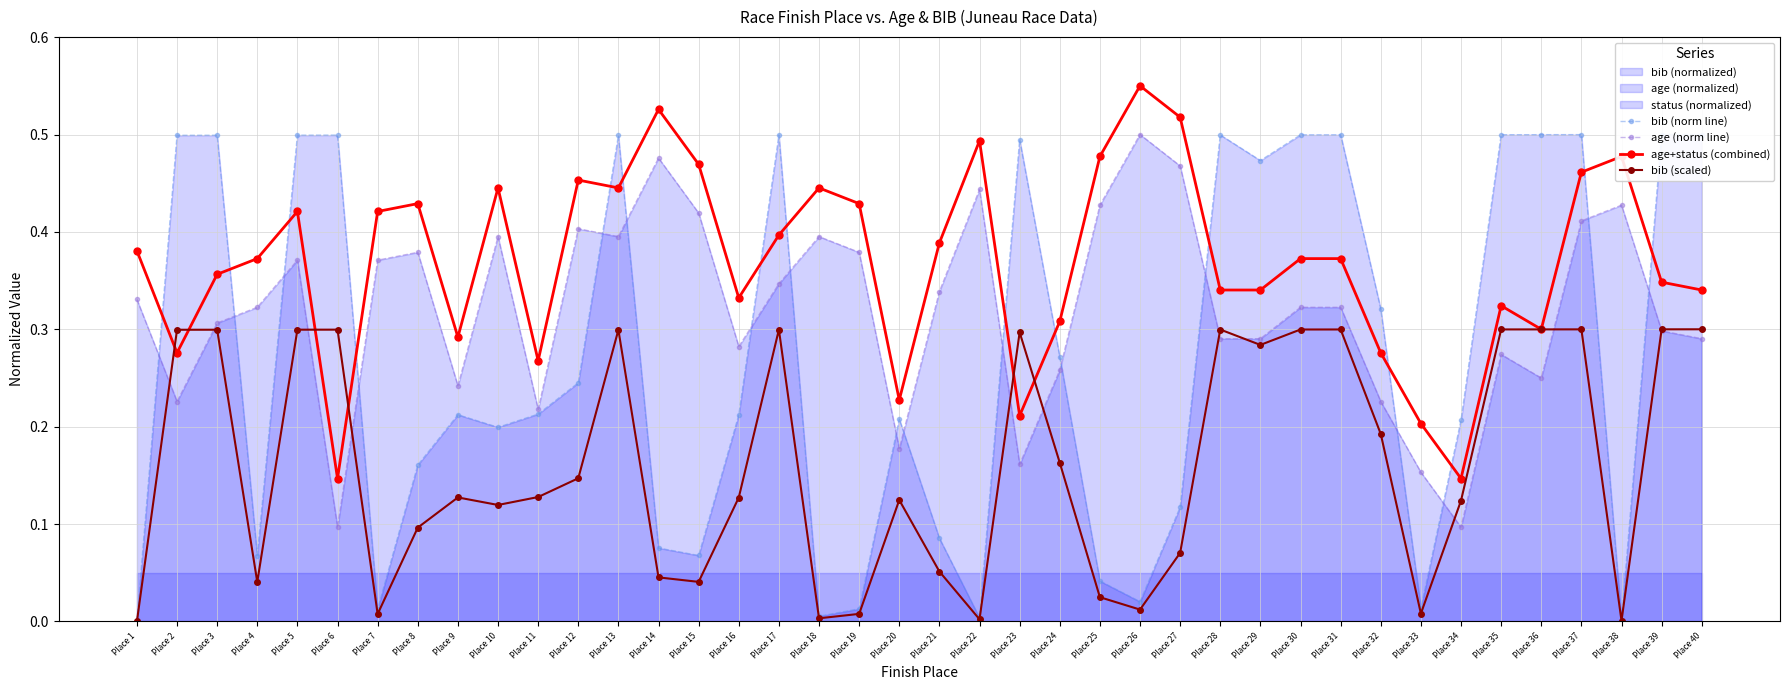

The value of age+status (combined) at Place 1 is 0.4. True or false?

True